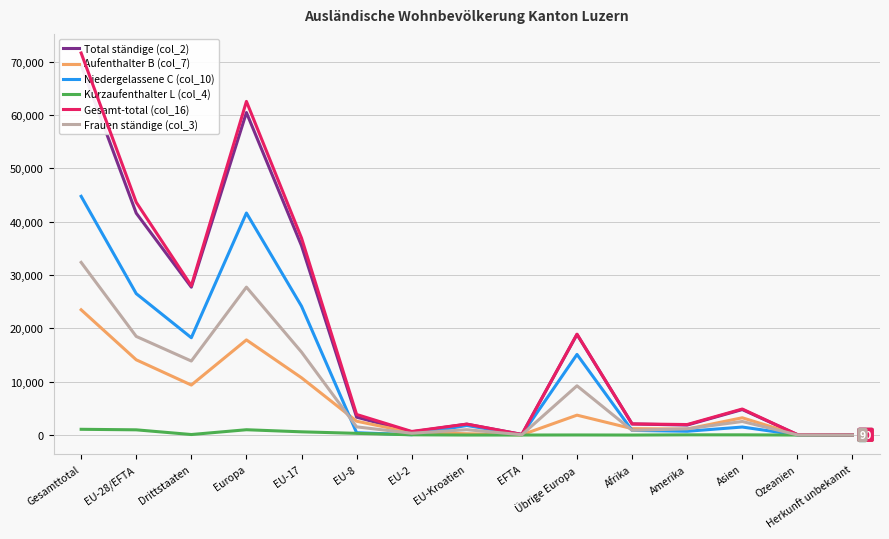

How many interior local valleys does the Aufenthalter B (col_7) series have?

3